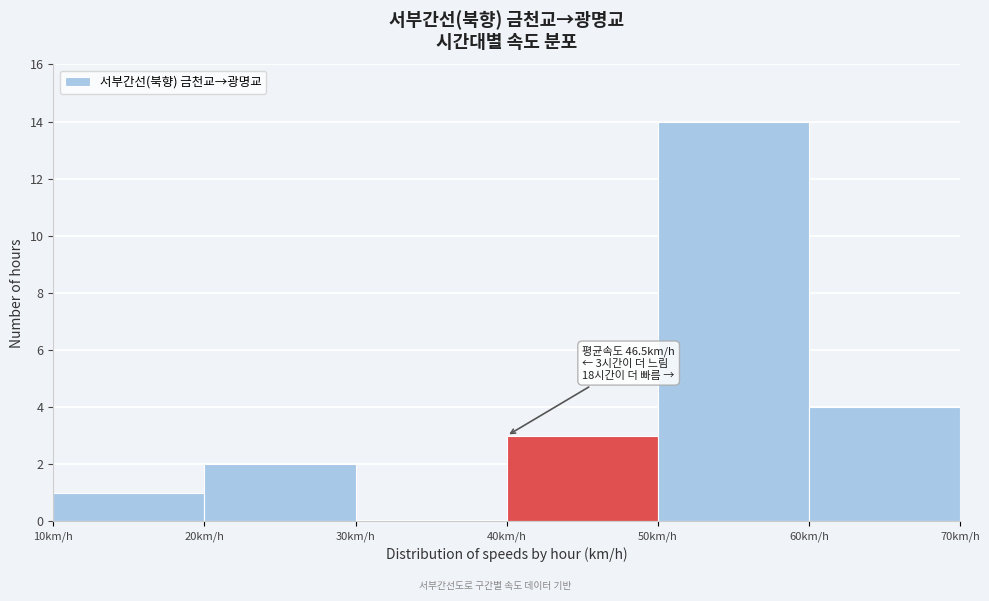

Which range on the x-axis has the tallest bar?

50 to 60